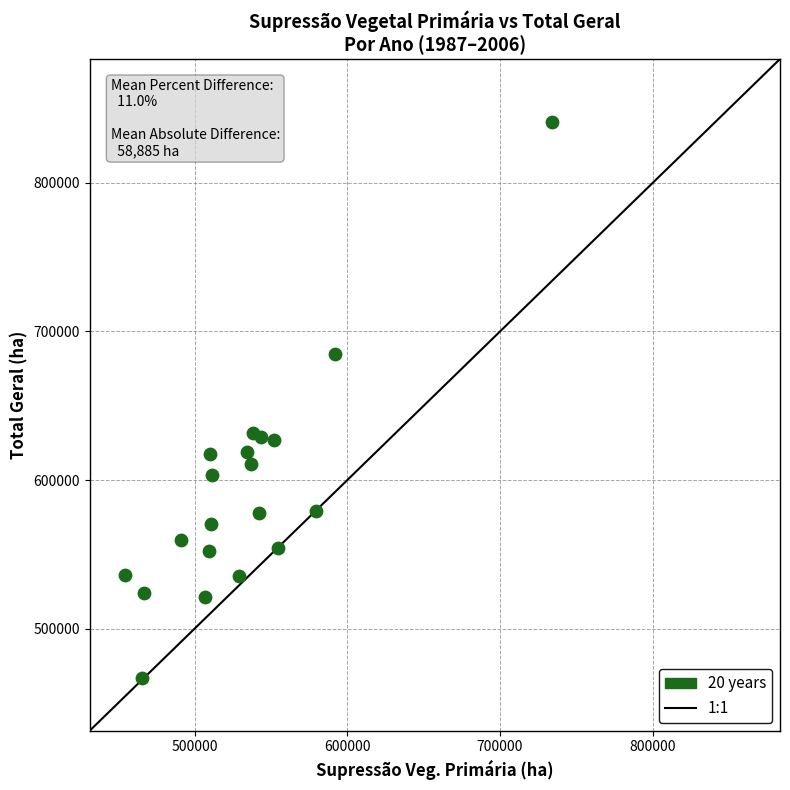

What is the range of Y values (max minus min)?

374405.7